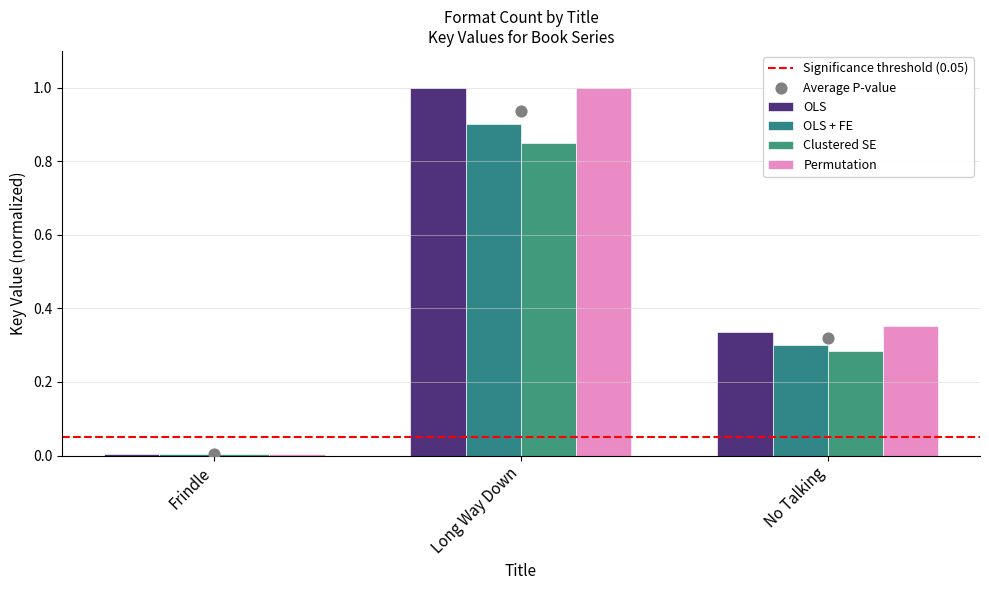

Which series contains the lowest Y value?

Clustered SE